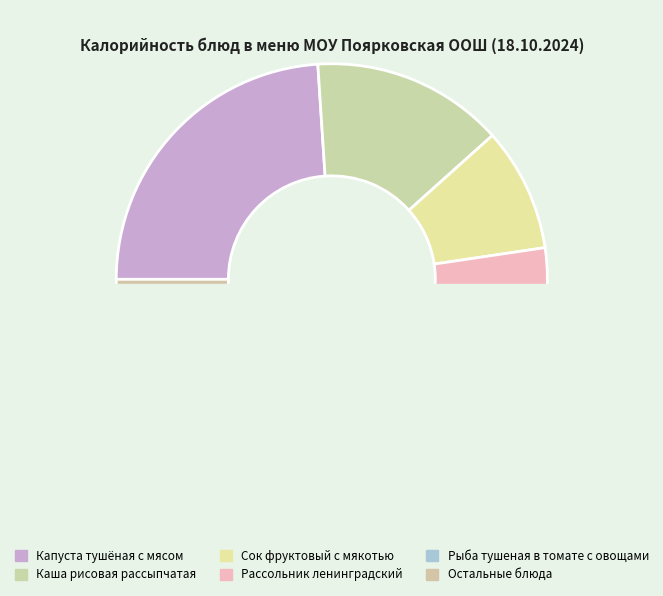

Which slice is the largest?

Капуста тушёная с мясом